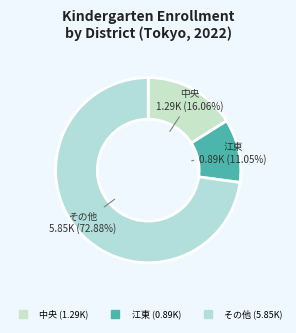

How many segments does this pie chart have?

3